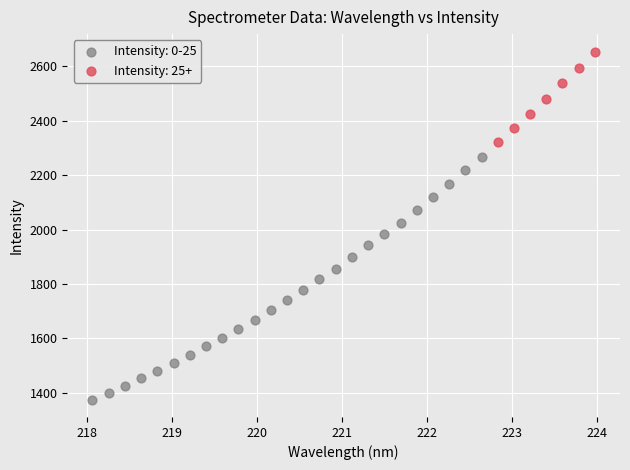

Which series contains the lowest Y value?

Intensity: 0-25